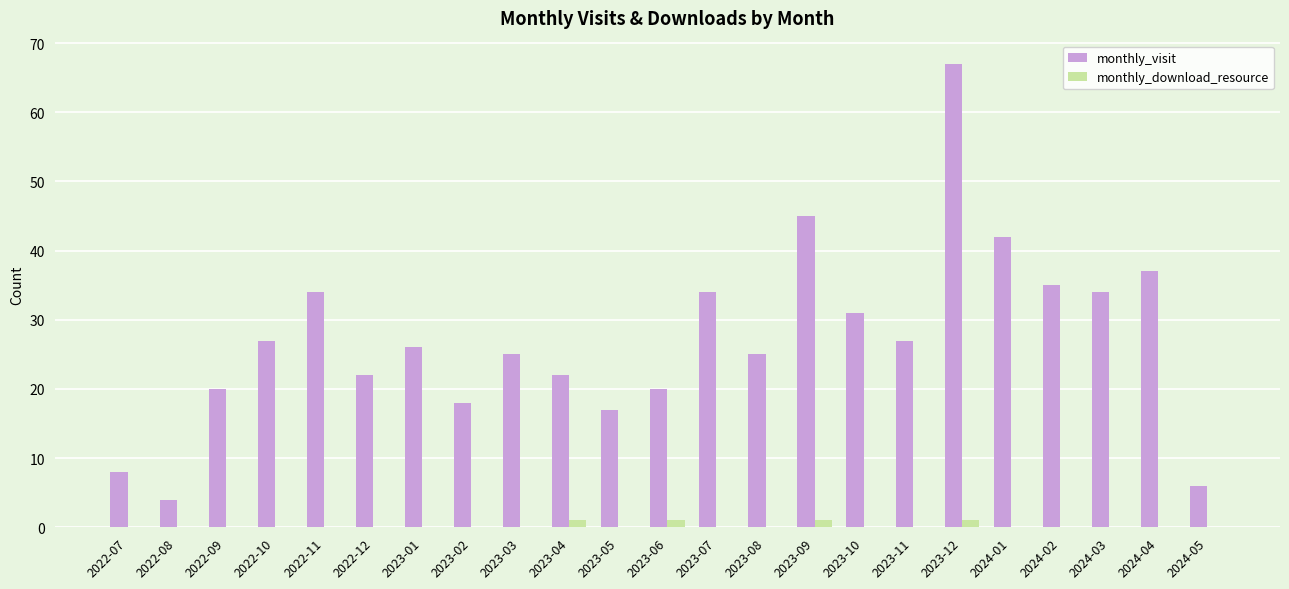

Is it true that monthly_download_resource equals 0 at 2022-12?

True